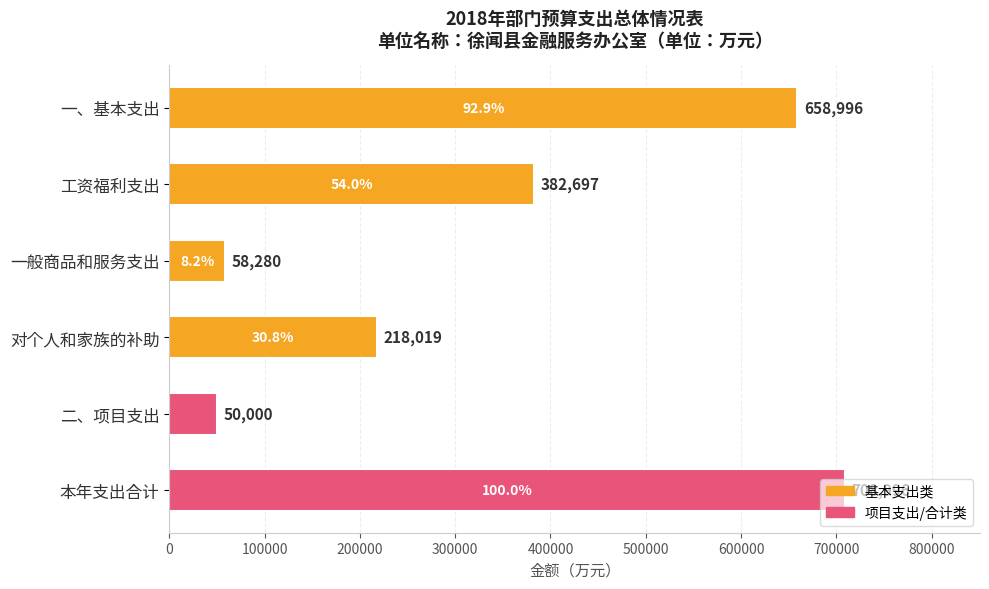

Read the value at 对个人和家族的补助.

218019